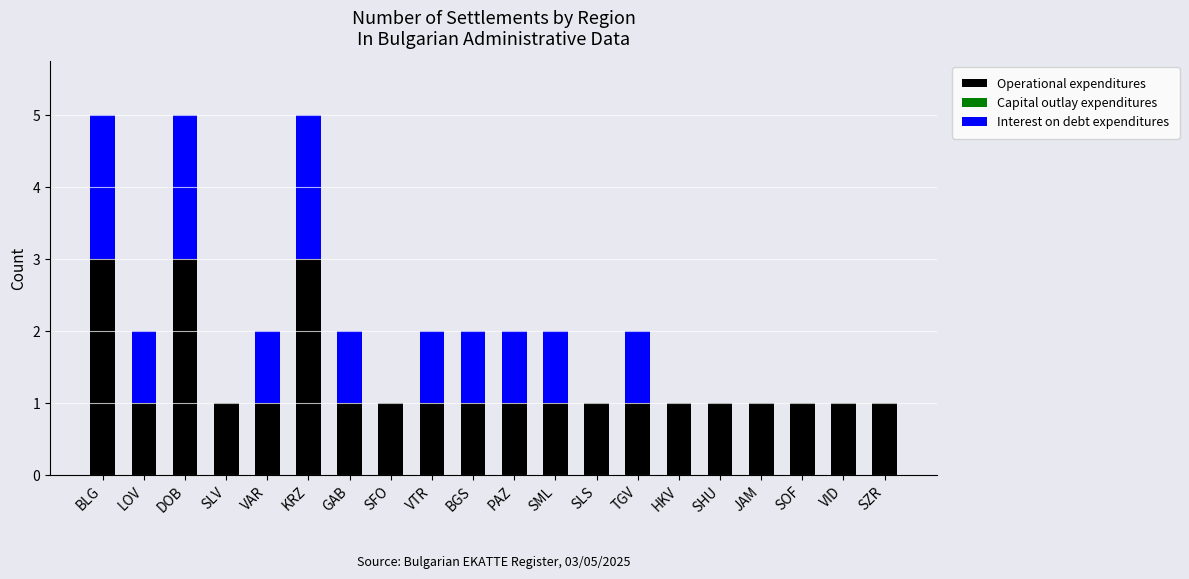

What is the approximate value of Operational expenditures at KRZ?

3